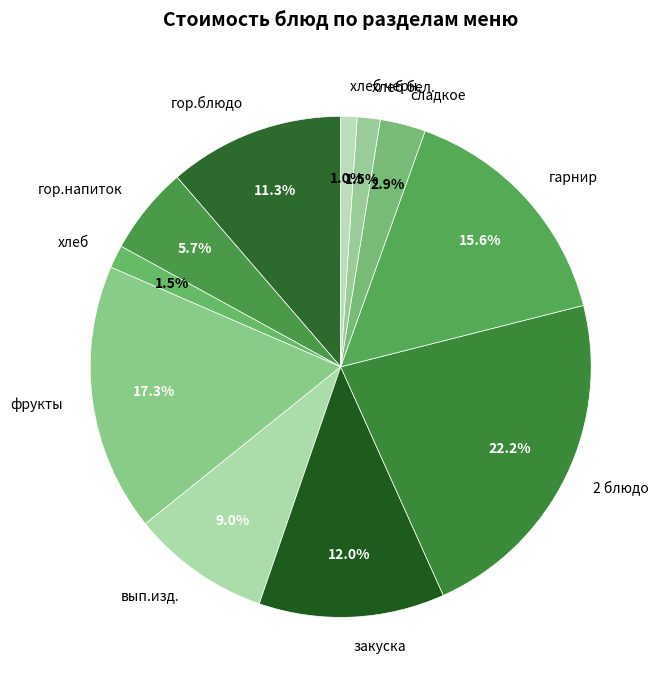

What percentage is the вып.изд. slice, to the nearest percent?

9%